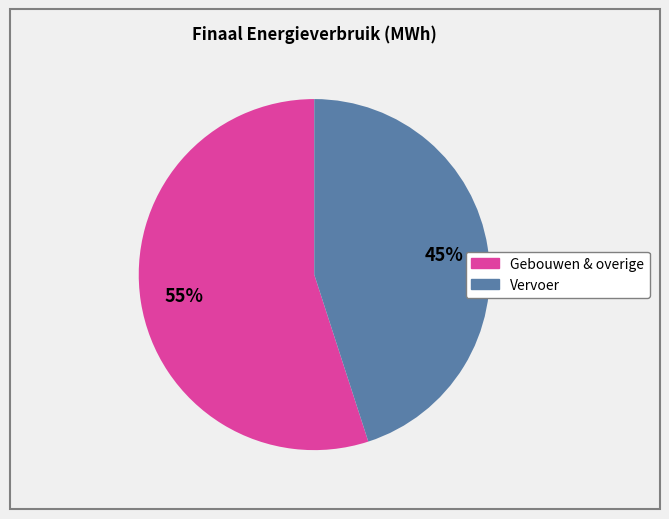

To the nearest percent, what is the average slice percentage?

50%